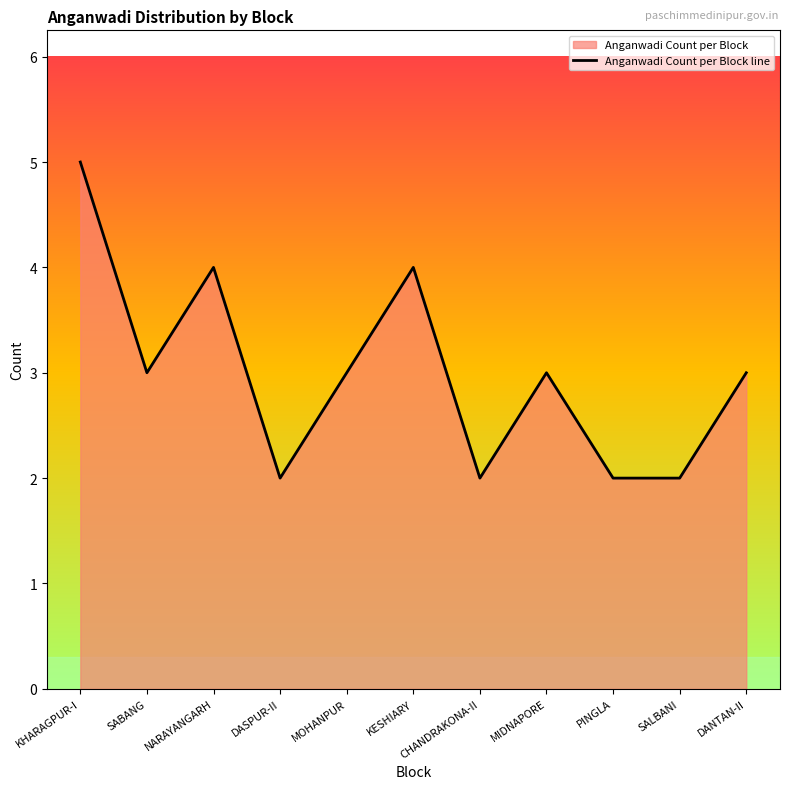

Reading right to left, list all the values displayed in this chart.

DANTAN-II=3	SALBANI=2	PINGLA=2	MIDNAPORE=3	CHANDRAKONA-II=2	KESHIARY=4	MOHANPUR=3	DASPUR-II=2	NARAYANGARH=4	SABANG=3	KHARAGPUR-I=5